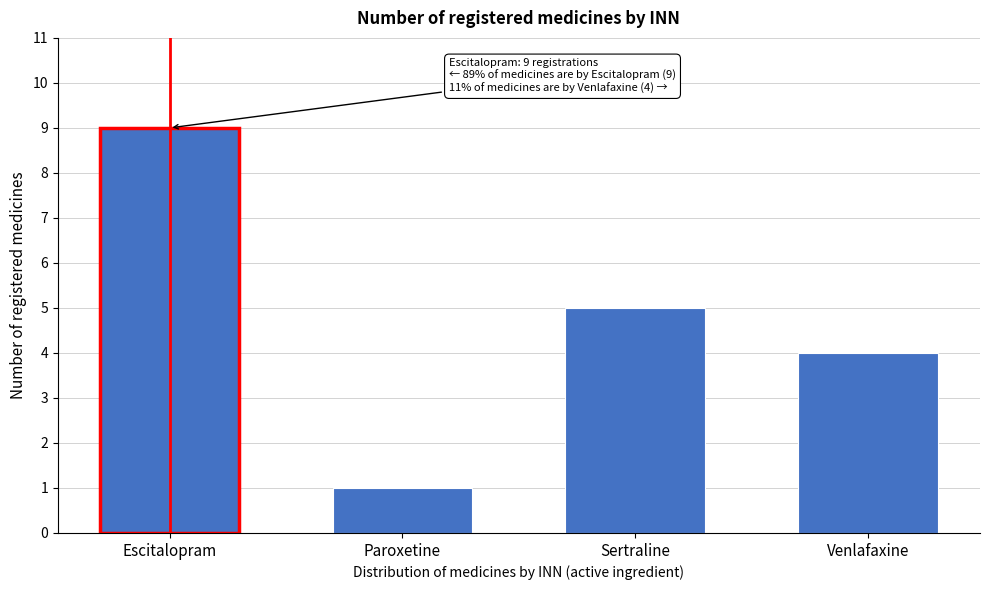

Reading left to right, list all the values displayed in this chart.

Escitalopram=9	Paroxetine=1	Sertraline=5	Venlafaxine=4